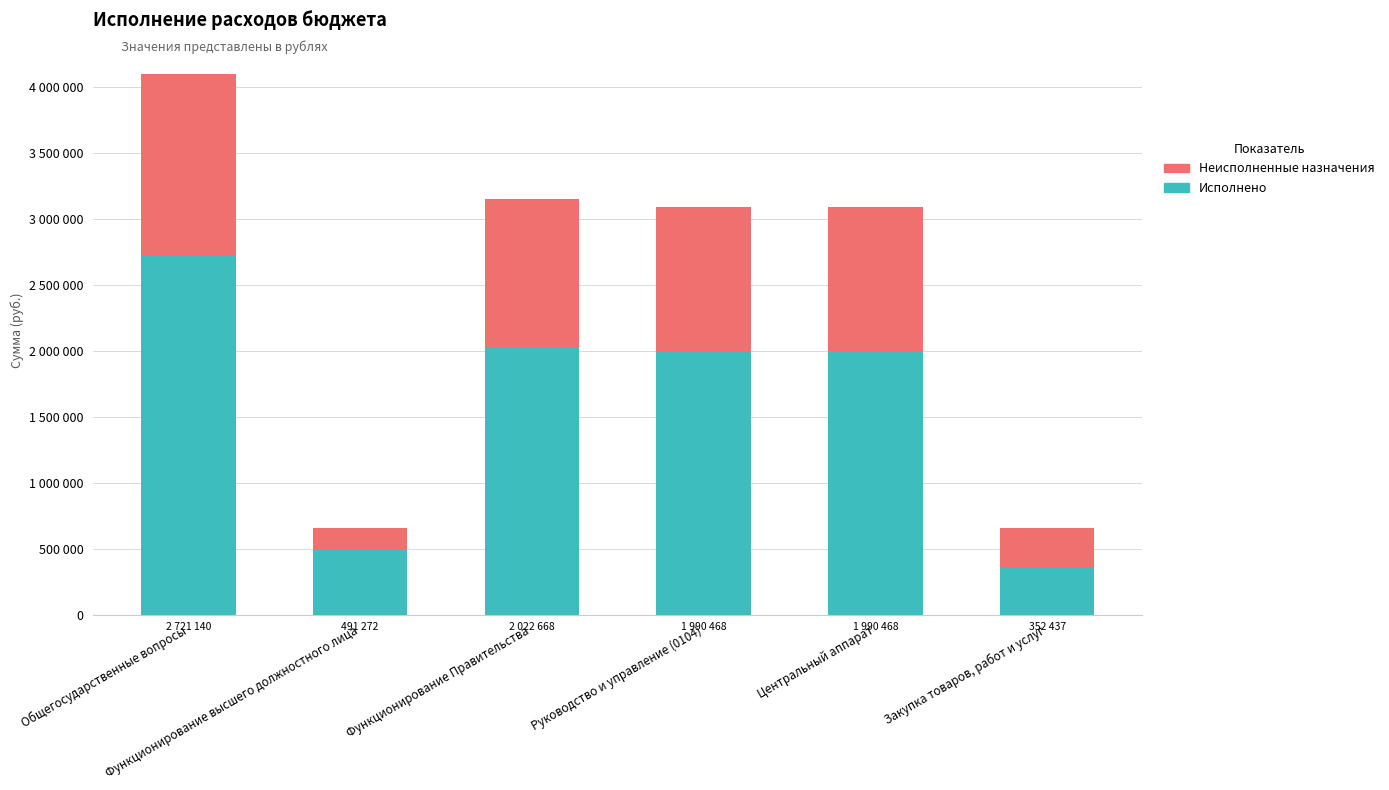

What are all the series names shown in the legend?

Неисполненные назначения, Исполнено